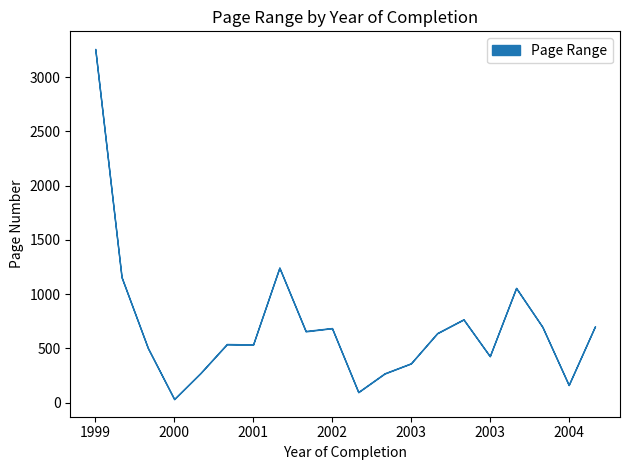

What is the maximum value shown in the chart?

3260